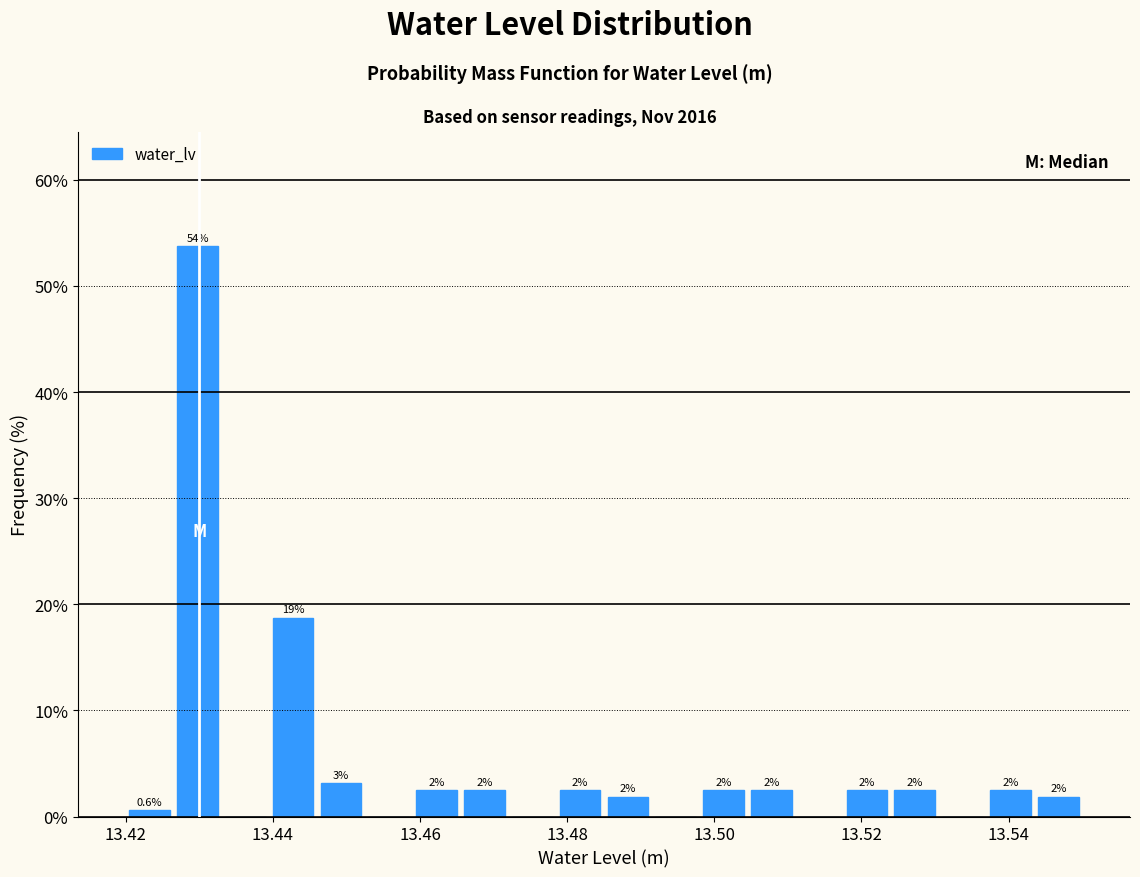

Around what value on the x-axis is the tallest bar? Give the approximate position of its centre, as read against the axis.

13.430